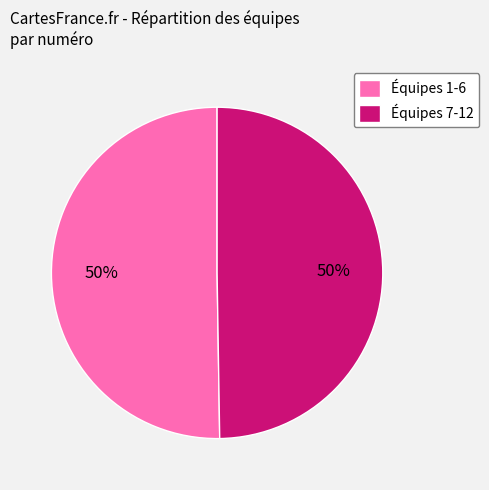

To the nearest percent, what is the combined percentage of Équipes 7-12 and Équipes 1-6?

100%